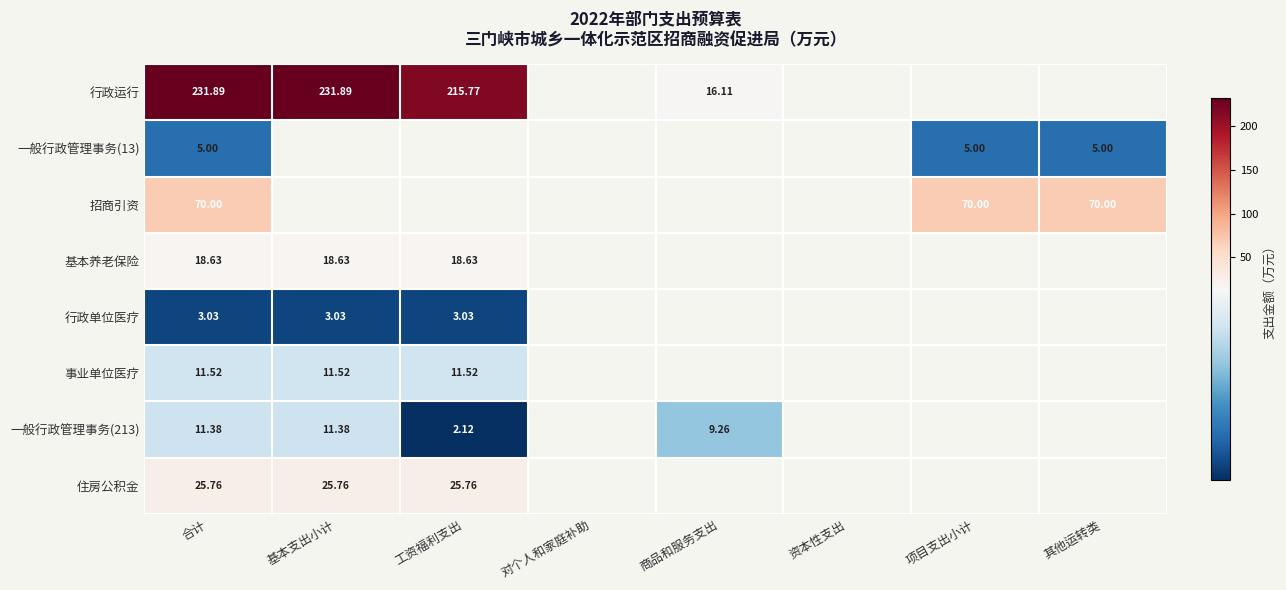

Is the value of 一般行政管理事务(213) at 基本支出小计 greater than the value of 一般行政管理事务(13) at 其他运转类?

Yes